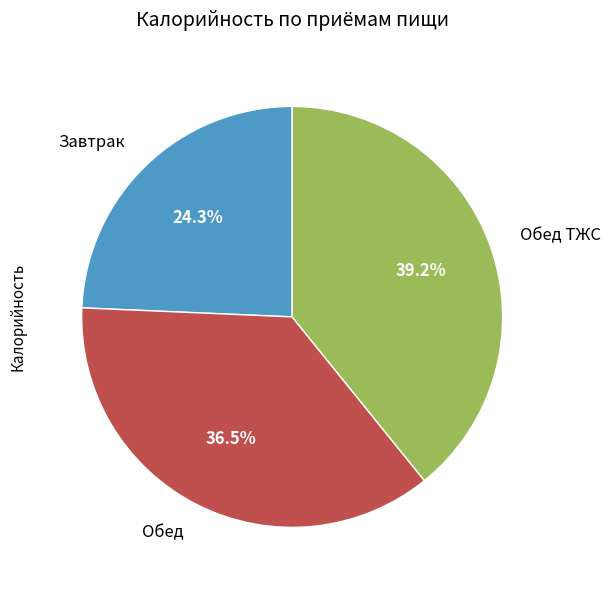

Is there any slice that represents more than half of the pie?

No